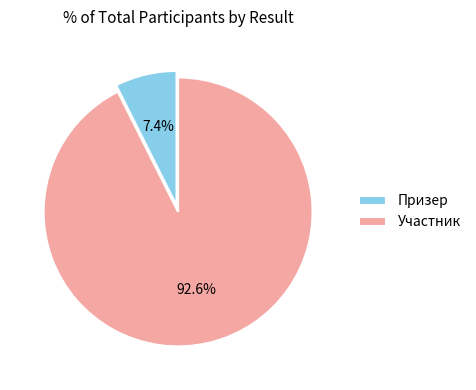

The Участник slice represents 99% of the pie. True or false?

False